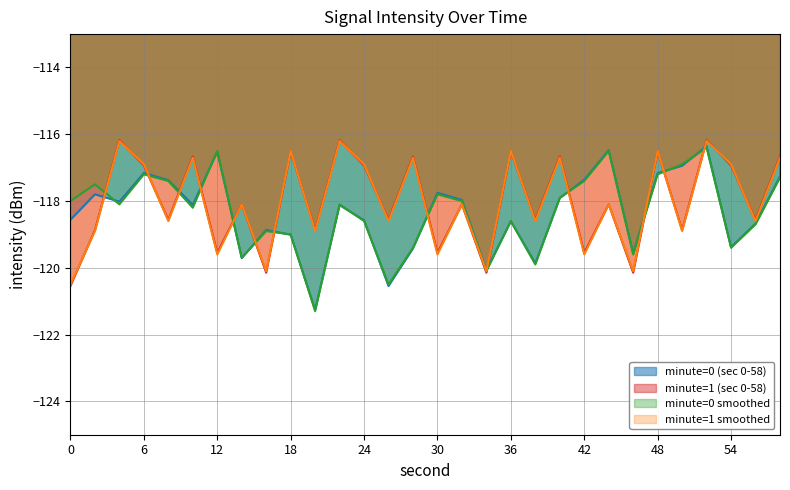

What are all the series names shown in the legend?

minute=0 (sec 0-58), minute=1 (sec 0-58), minute=0 smoothed, minute=1 smoothed